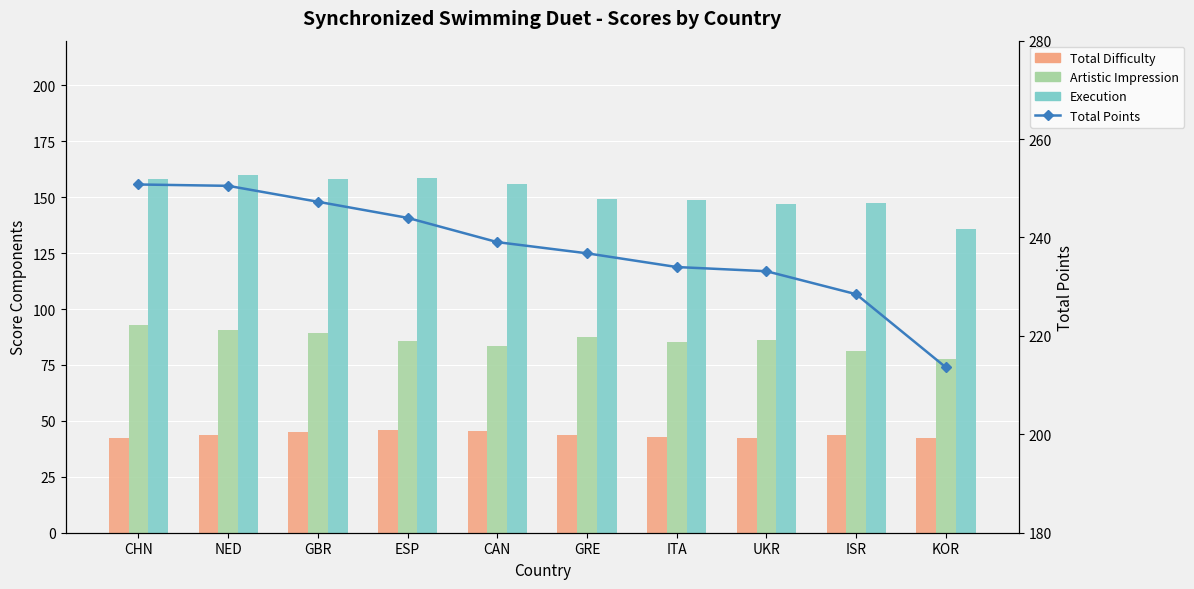

Which has a higher value, ITA or ISR?

ISR